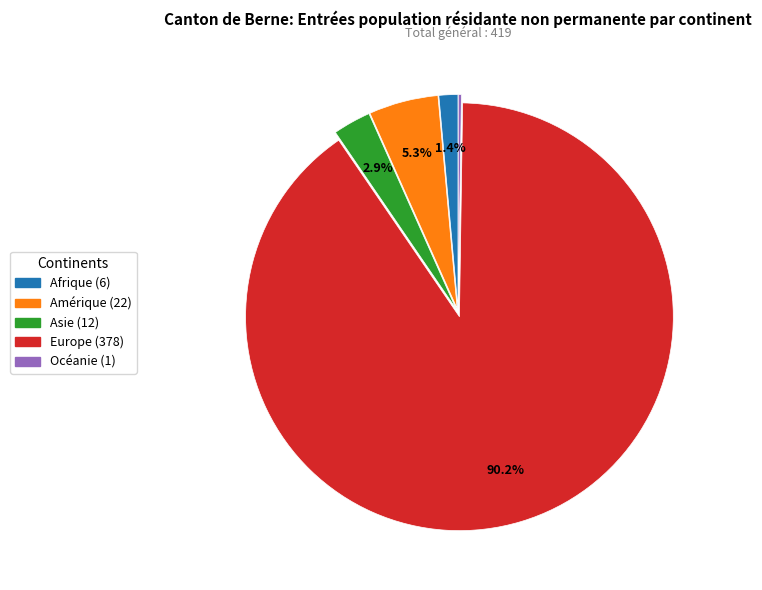

Do Afrique and Asie together represent more than half of the pie?

No